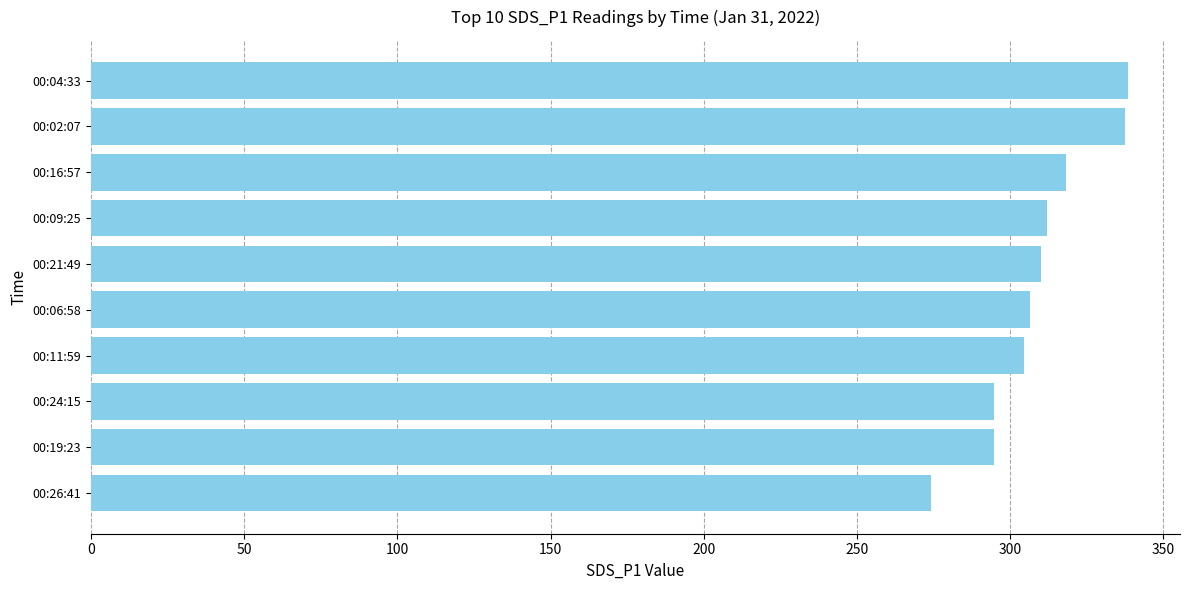

How many bars are there in total?

10